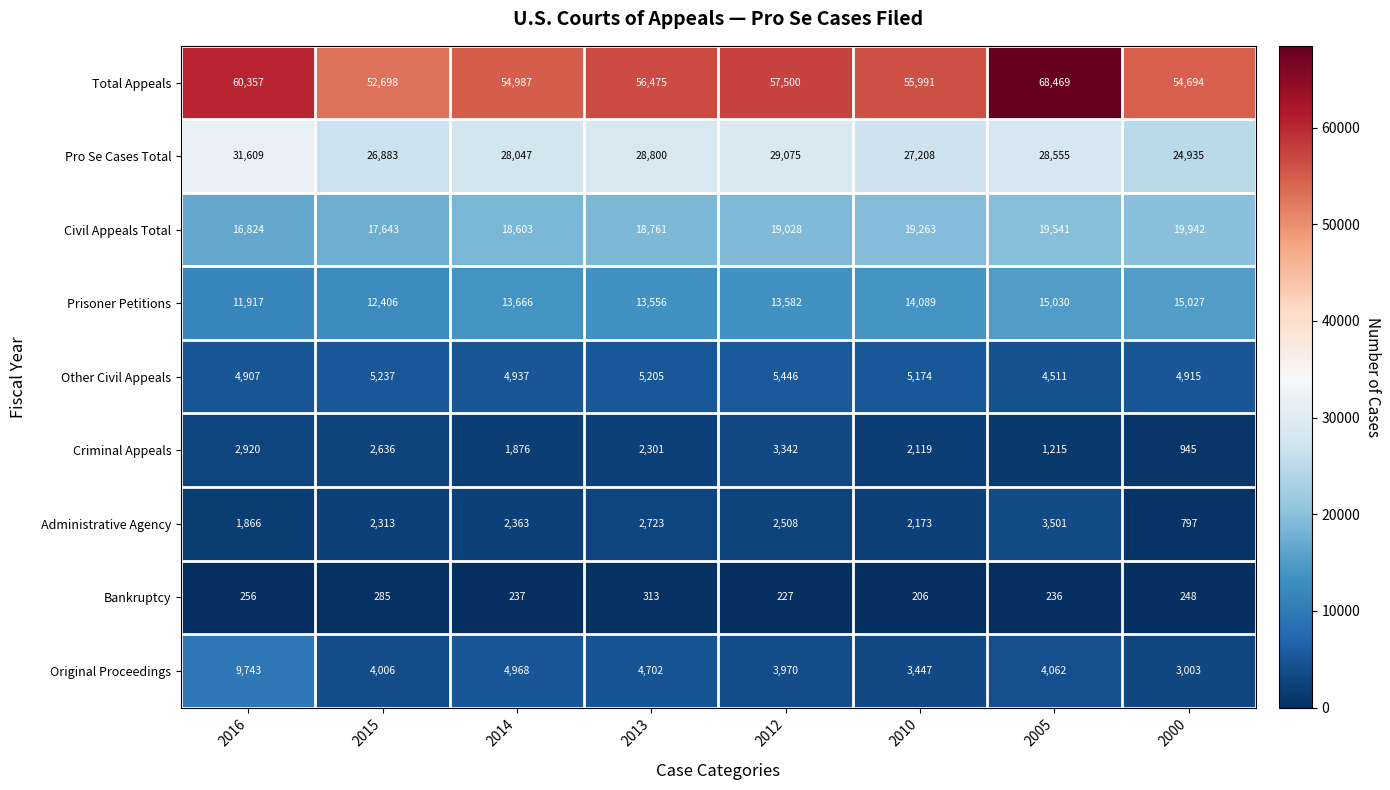

Which category has the highest value in the Civil Appeals Total series?

2000